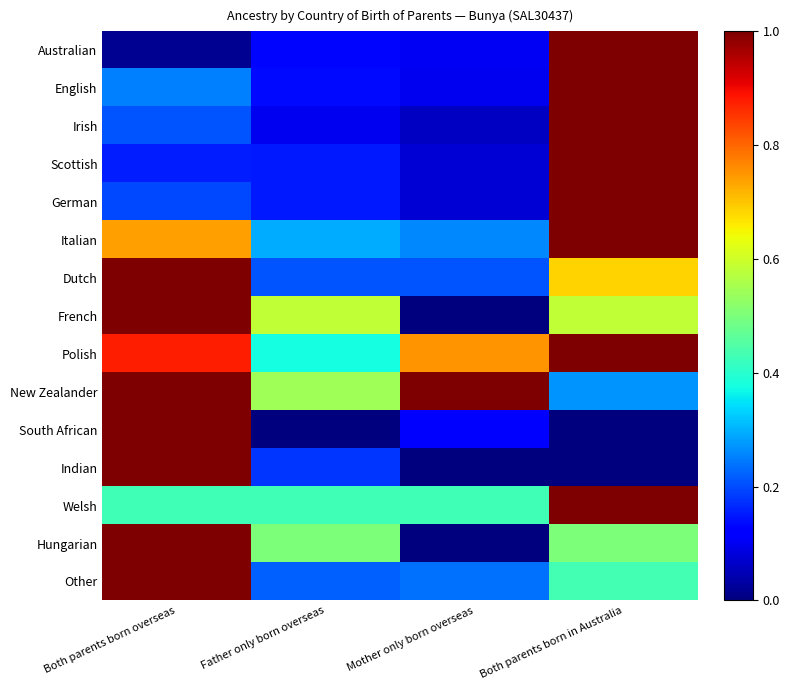

Which series changed the most between Both parents born overseas and Both parents born in Australia?

South African